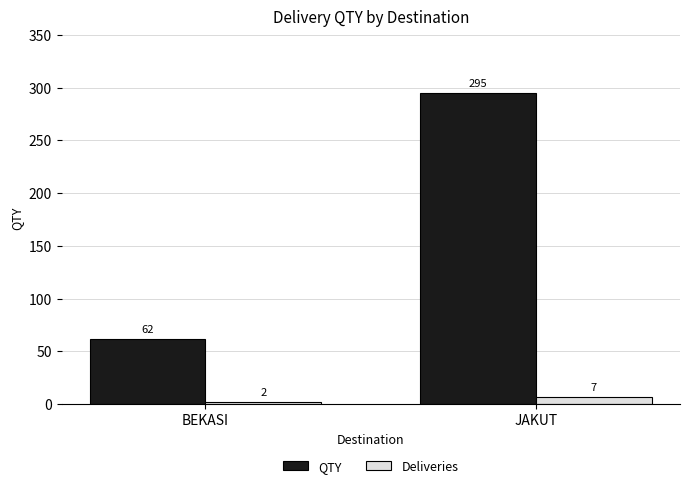

Rank the categories by QTY value from lowest to highest.

BEKASI, JAKUT